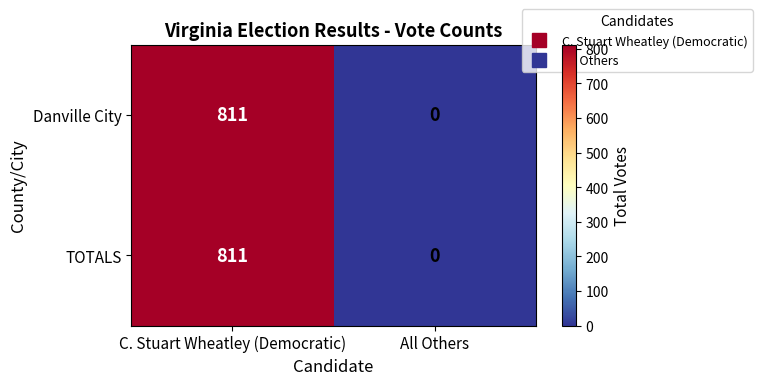

Reading right to left, what are all the values shown in this chart?

Danville City: All Others=0	C. Stuart Wheatley (Democratic)=811
TOTALS: All Others=0	C. Stuart Wheatley (Democratic)=811